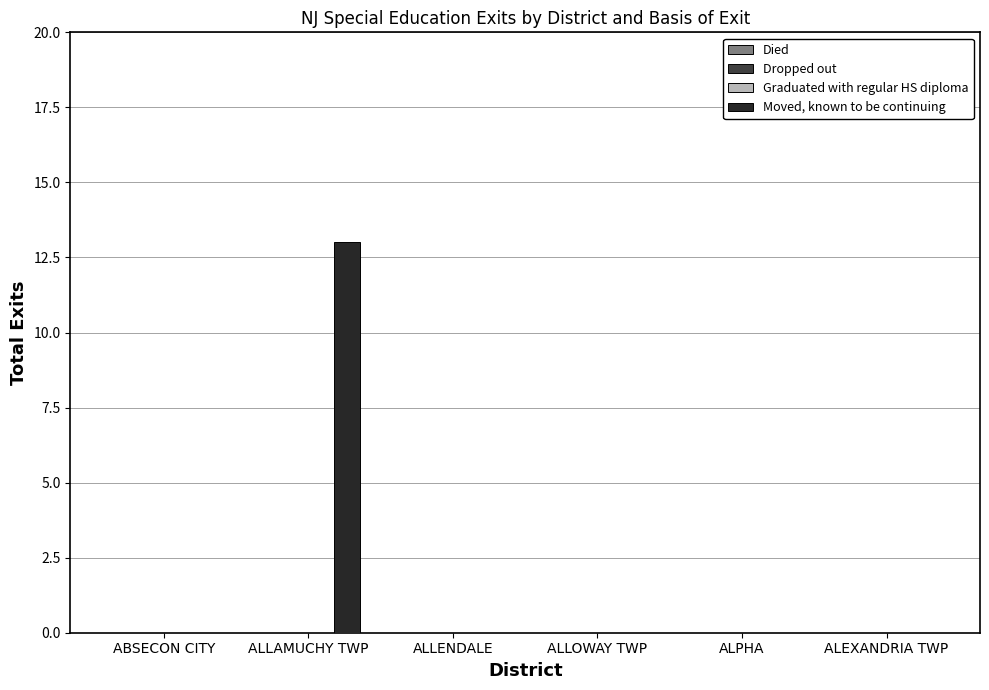

What is the greatest value displayed?

13